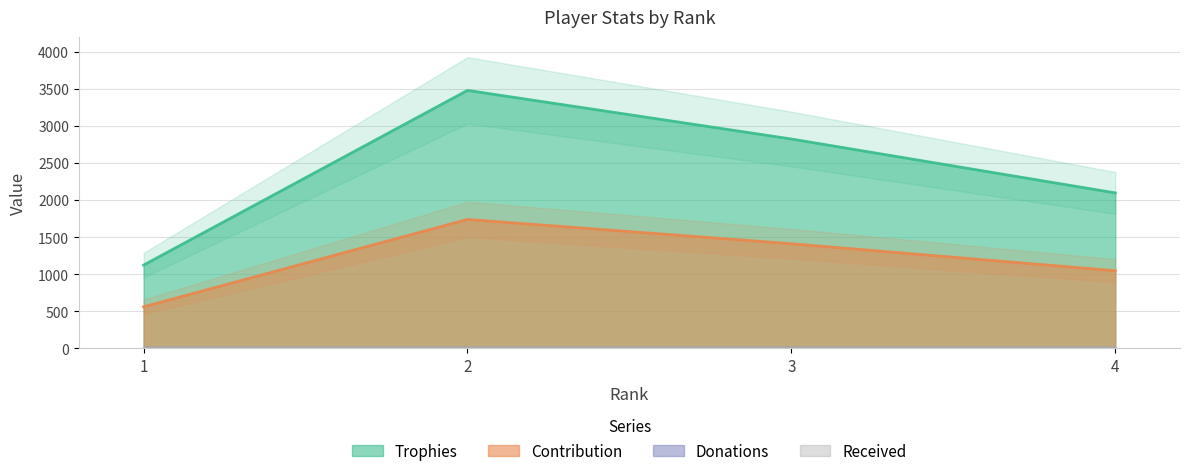

At how many categories does at least one series exceed 2195?

2